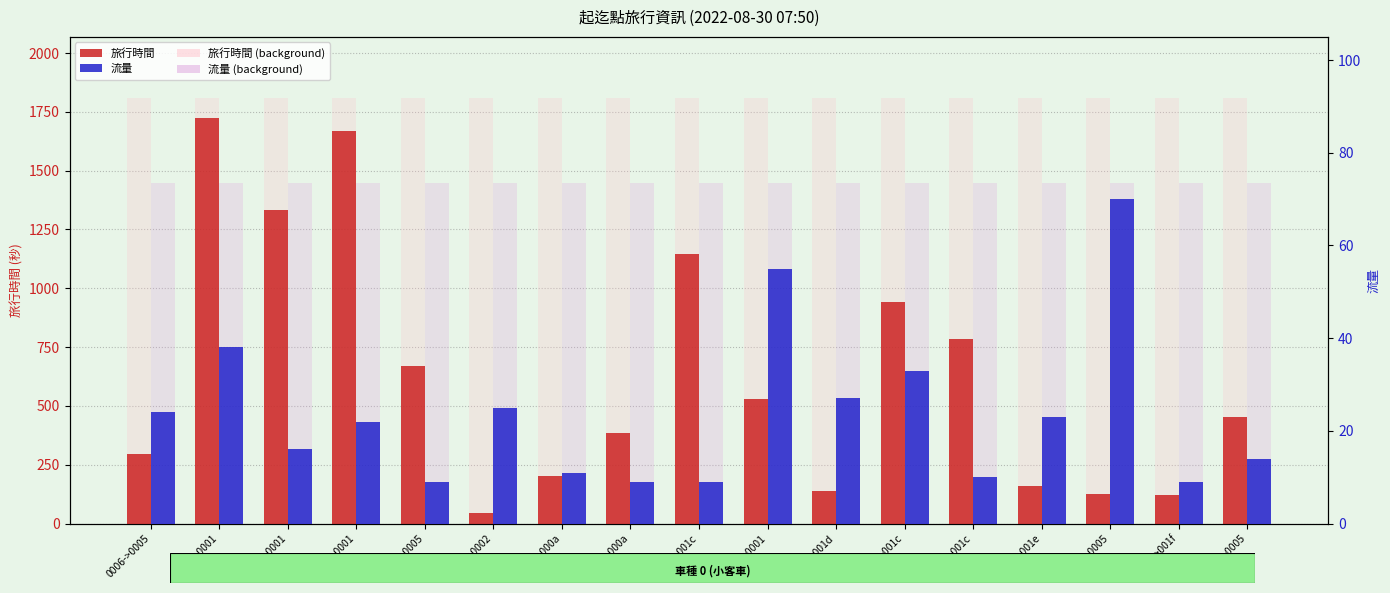

How many data points does each series have?

17